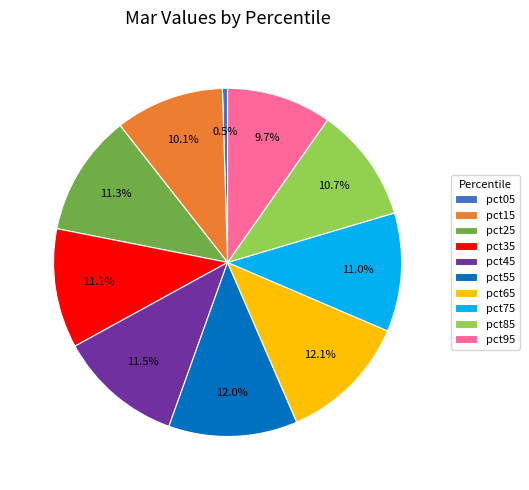

To the nearest percent, what is the combined percentage of pct35 and pct45?

23%